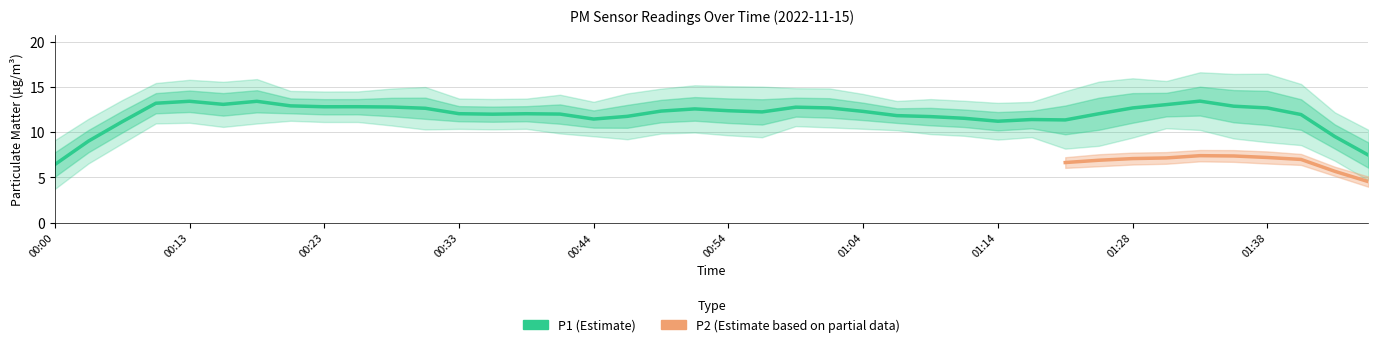

True or false: P1 and P2 intersect in this chart.

False